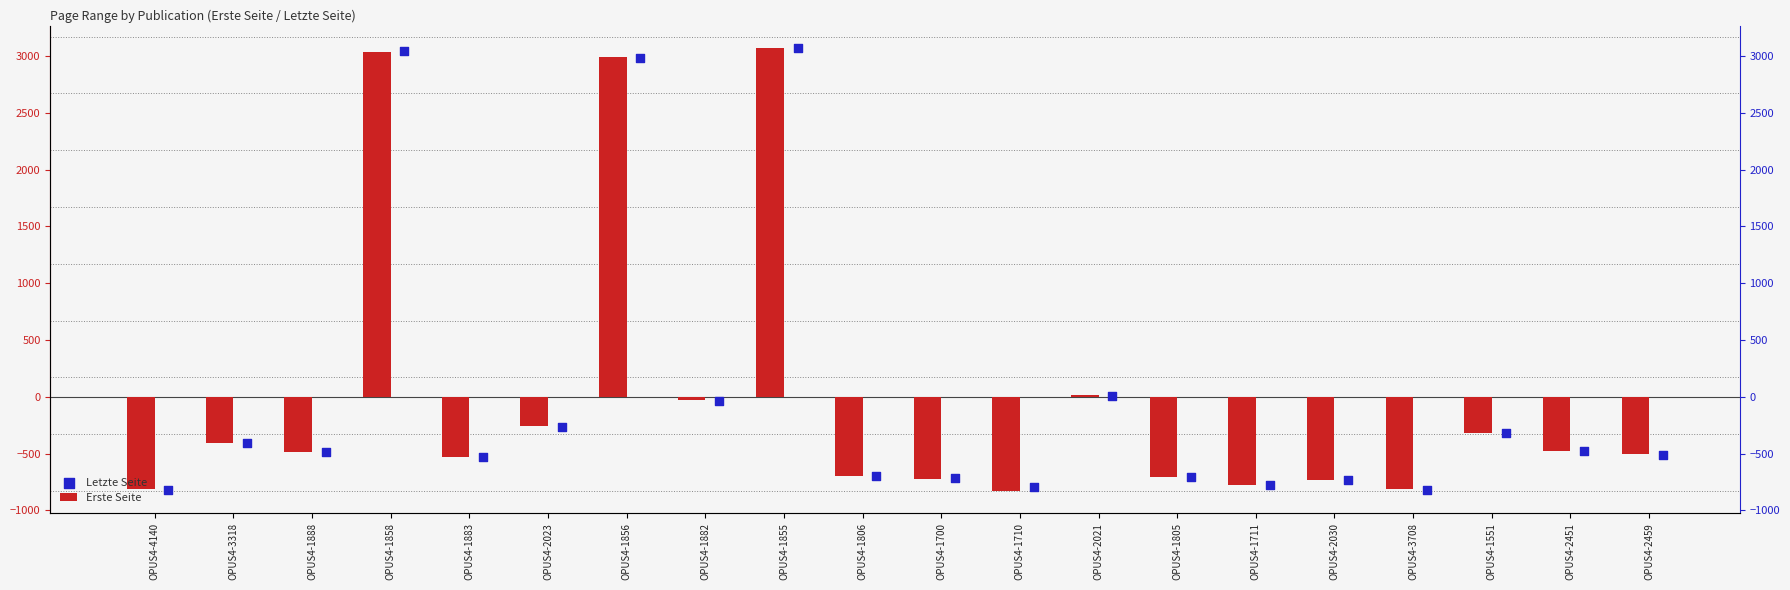

What is the total value across all series at OPUS4-3318?

-814.0